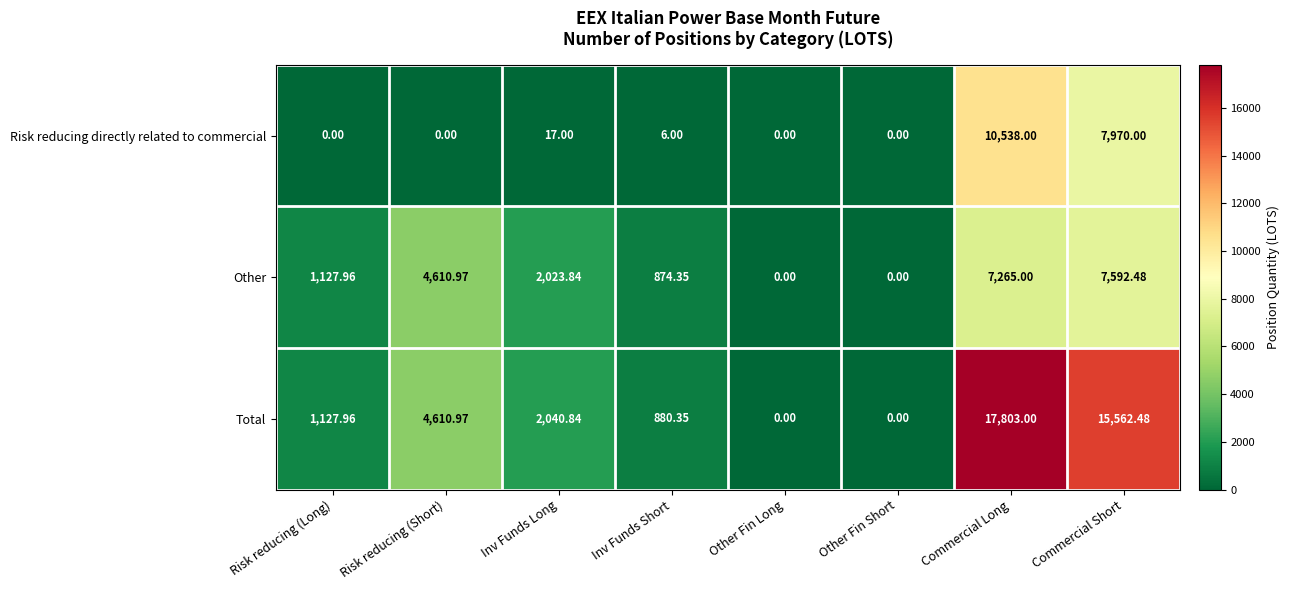

What is the maximum value shown in the chart?

17803.0